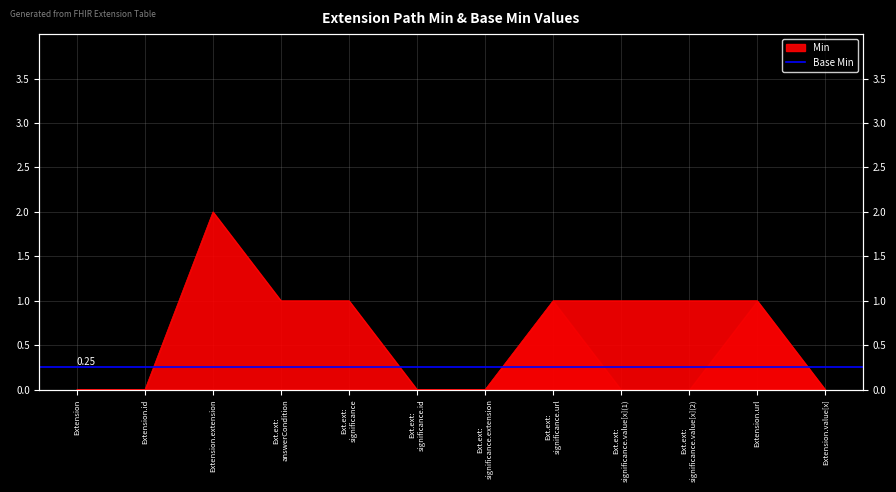

What is the label of the 1st point from the right?

Extension.value[x]